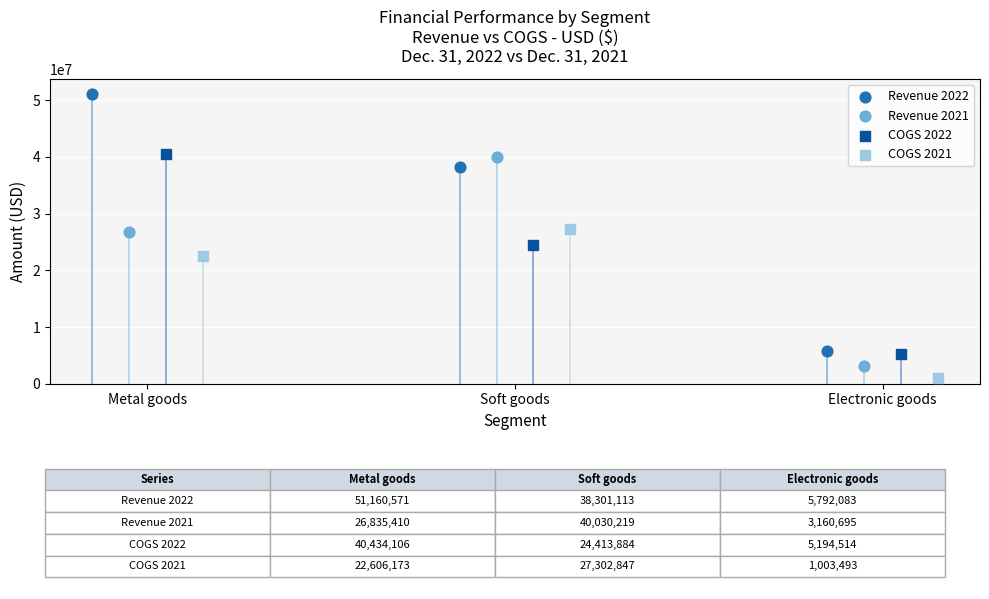

Which series contains the highest Y value?

Revenue 2022